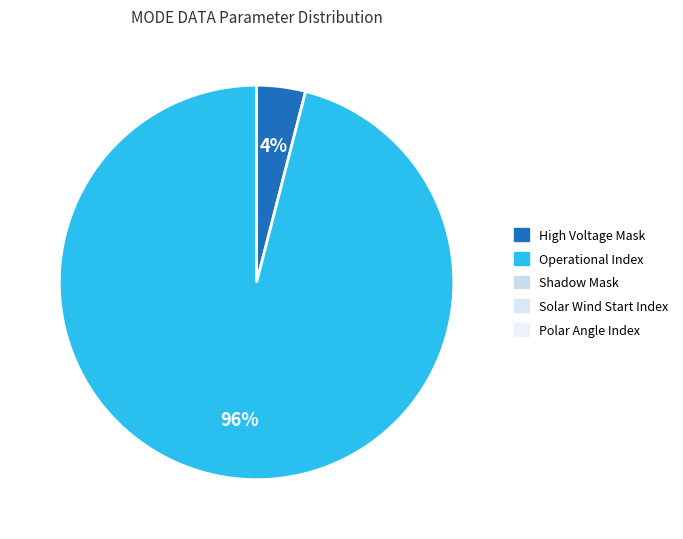

To the nearest percent, what is the average slice percentage?

50%